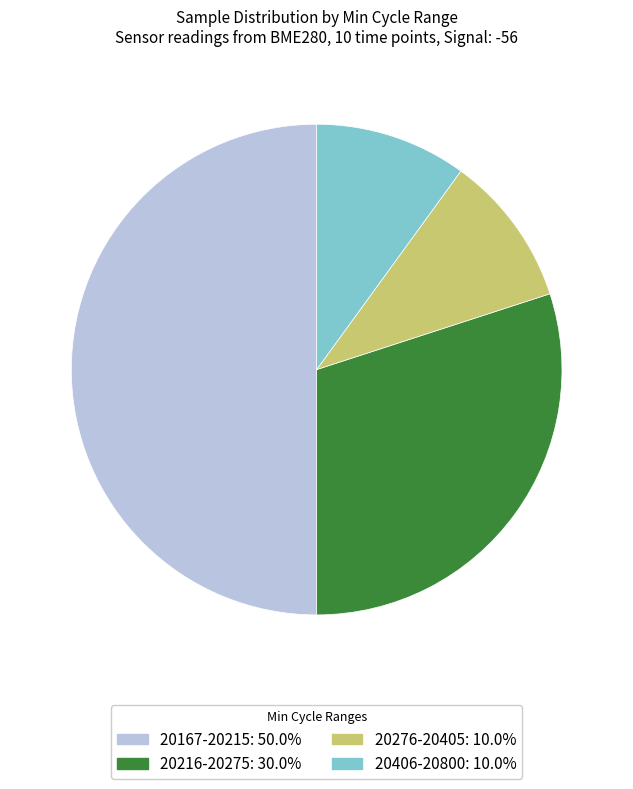

How many slices are in this pie chart?

4